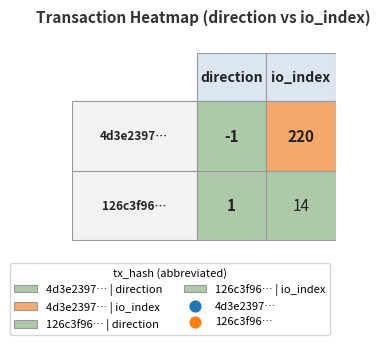

What is the difference between the highest and lowest values at 0?

2